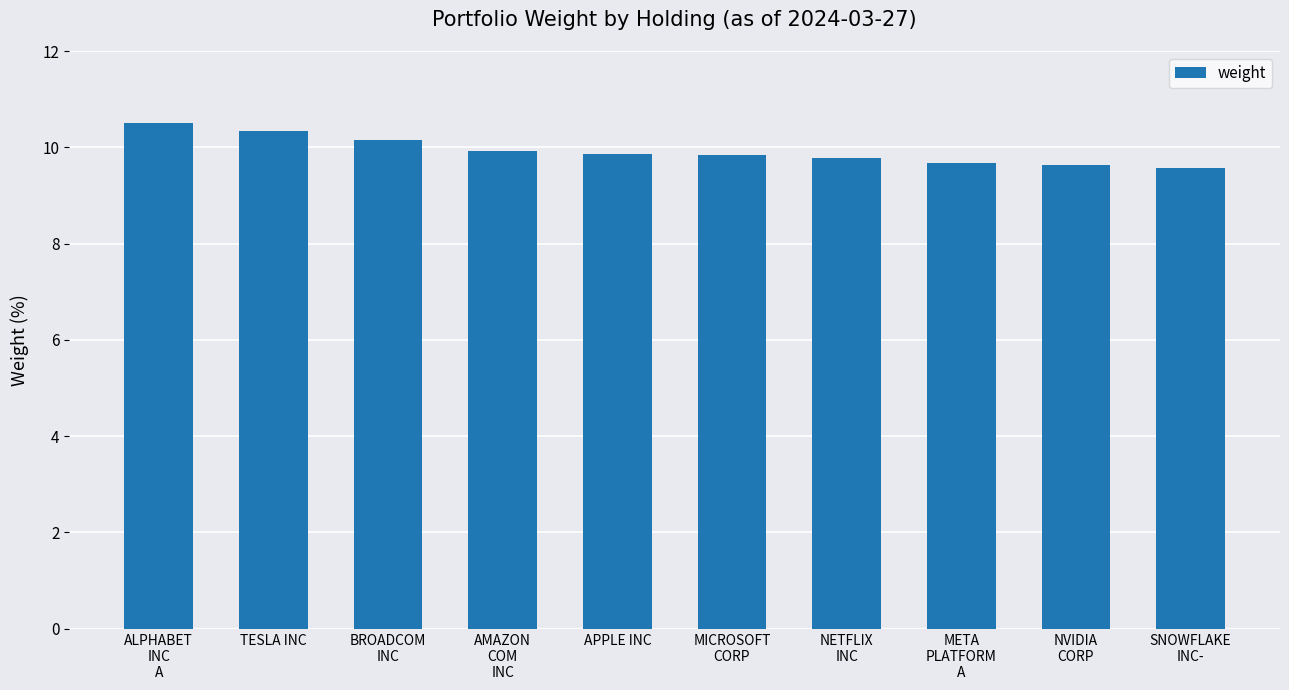

What is the change in value from MICROSOFT
CORP to SNOWFLAKE
INC-?

-0.3